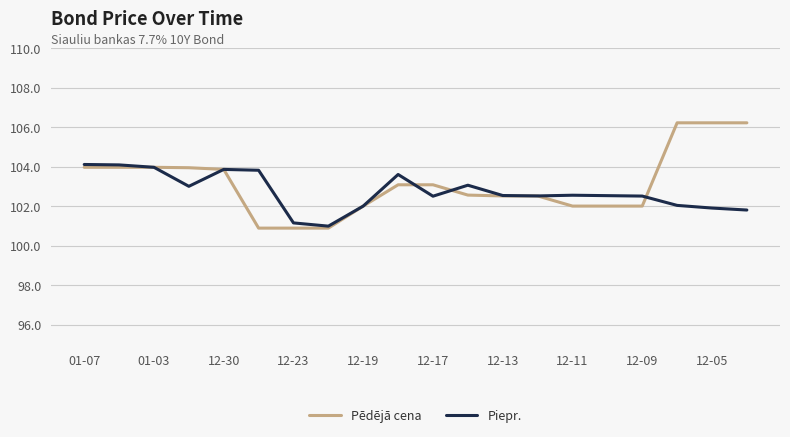

Which series has the largest range (max minus min)?

Pēdējā cena